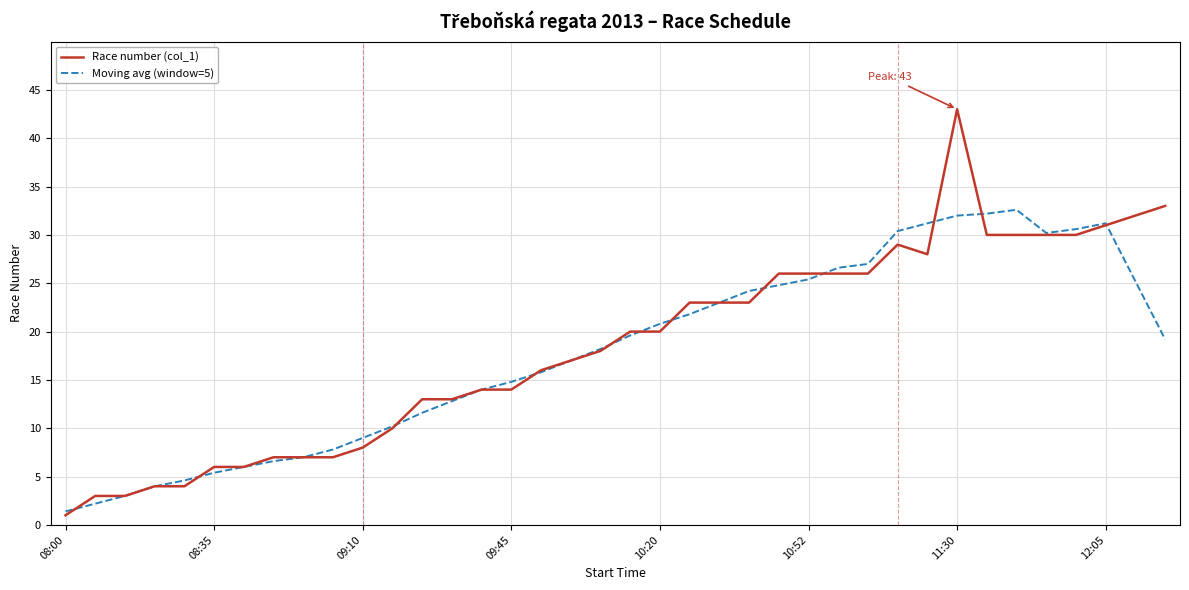

True or false: Moving avg (window=5) has more than 1 interior local peaks.

True